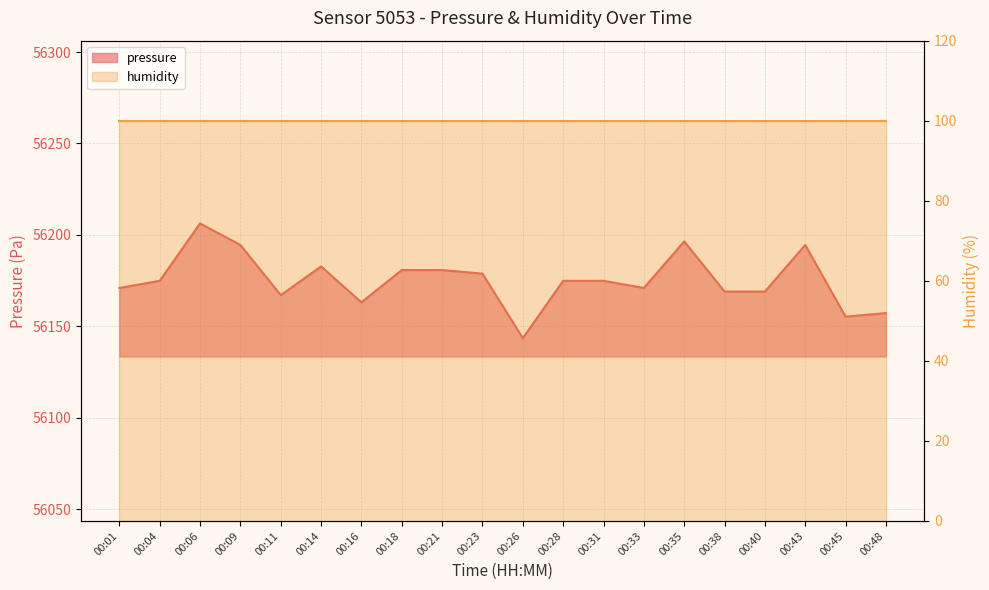

What is the minimum value shown in the chart?

100.0